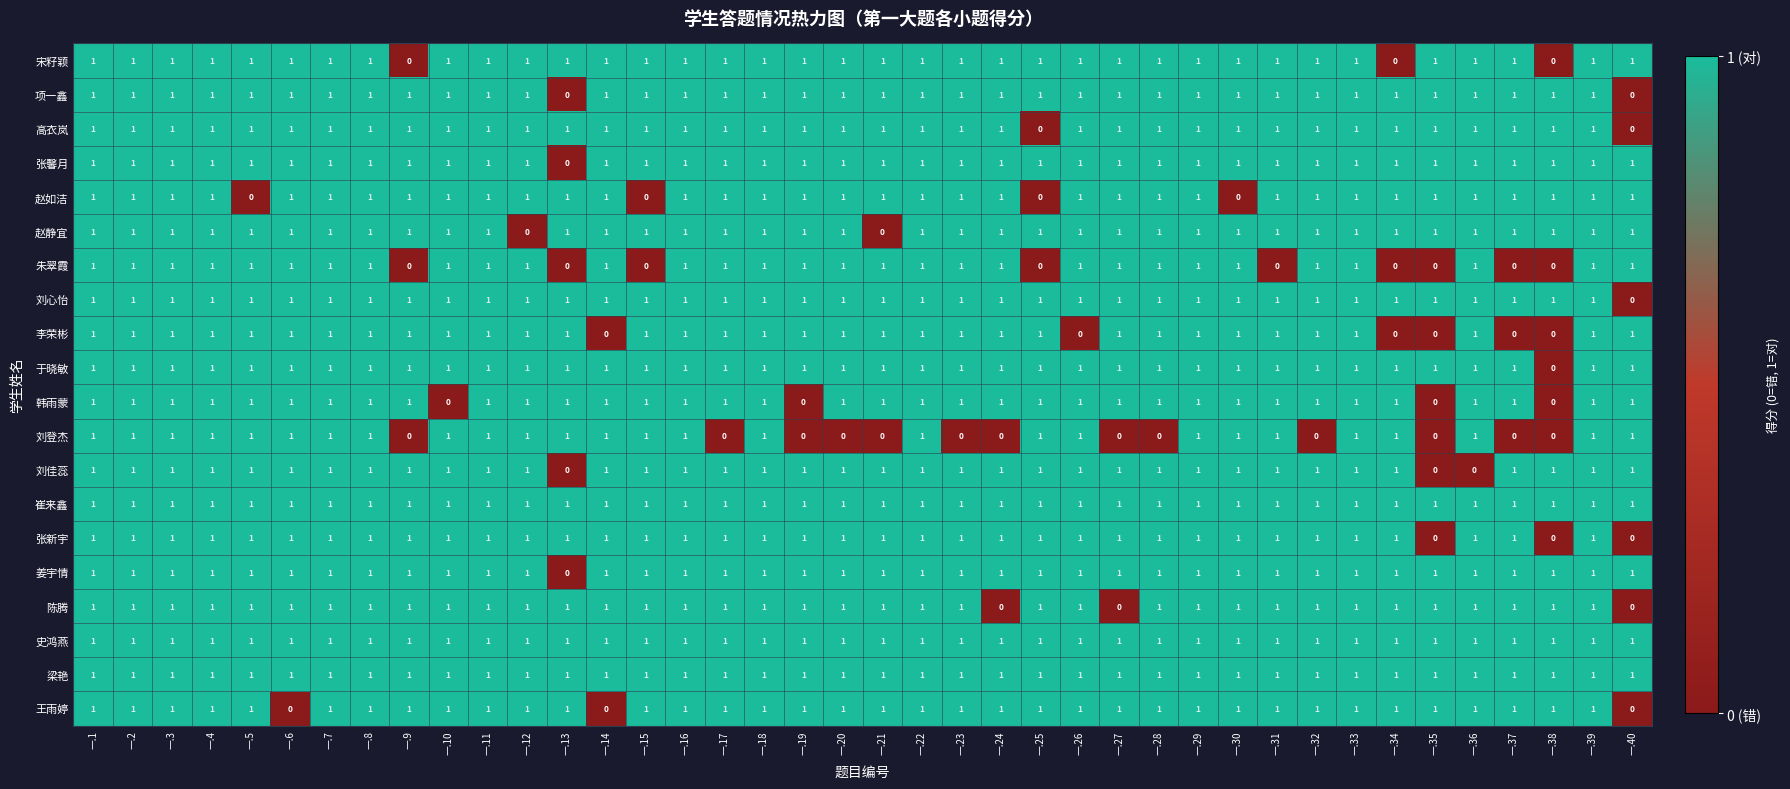

Is it true that 项一鑫 equals 1 at 一.34?

True